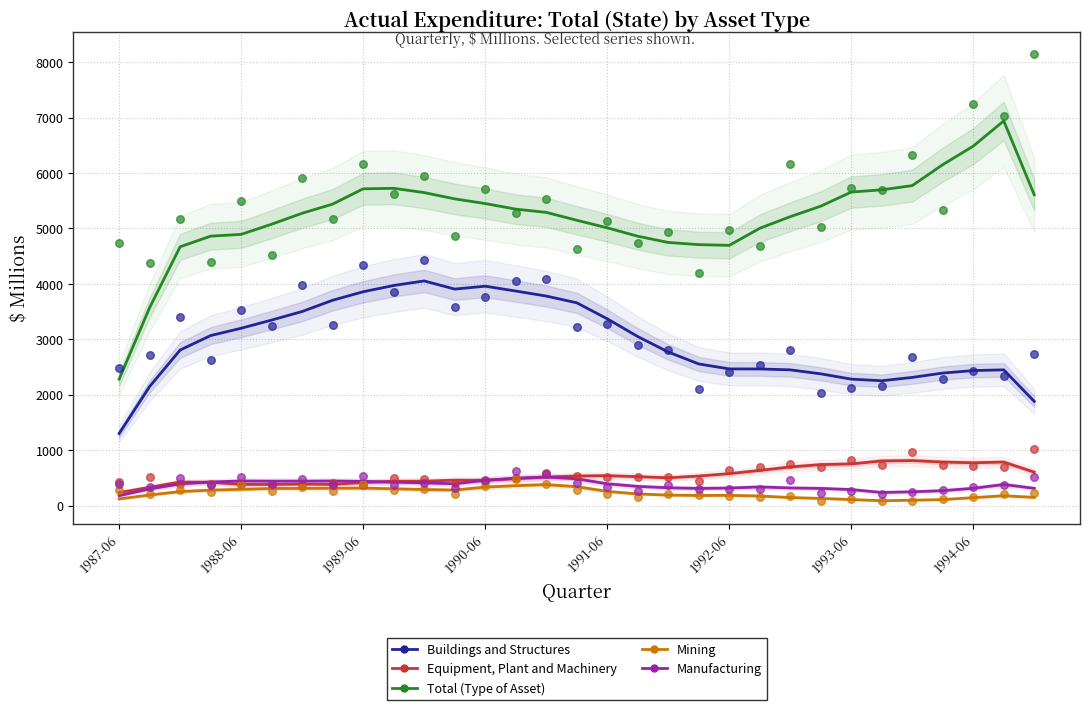

Which series contains the lowest Y value?

Mining